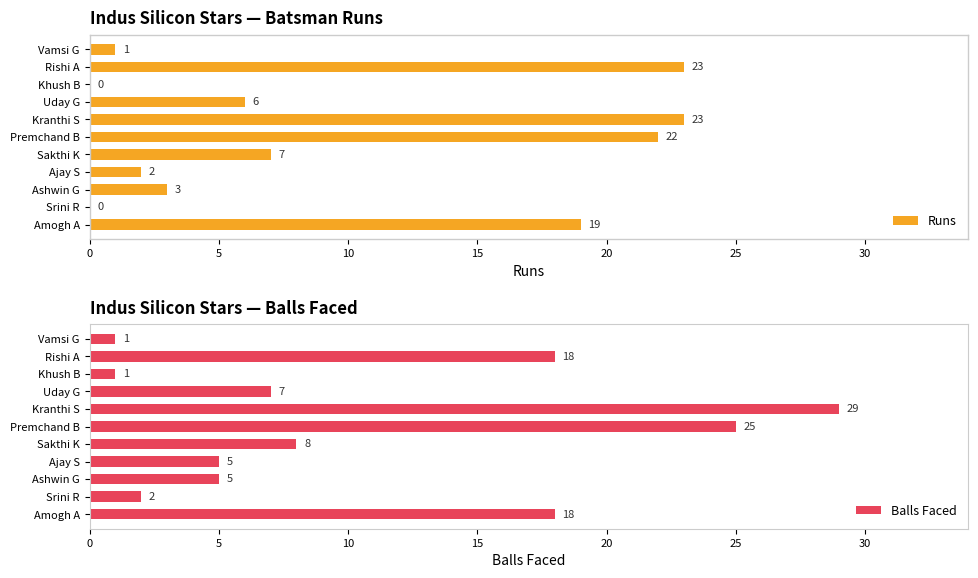

What is the difference between the maximum and minimum values in the Balls Faced series?

28